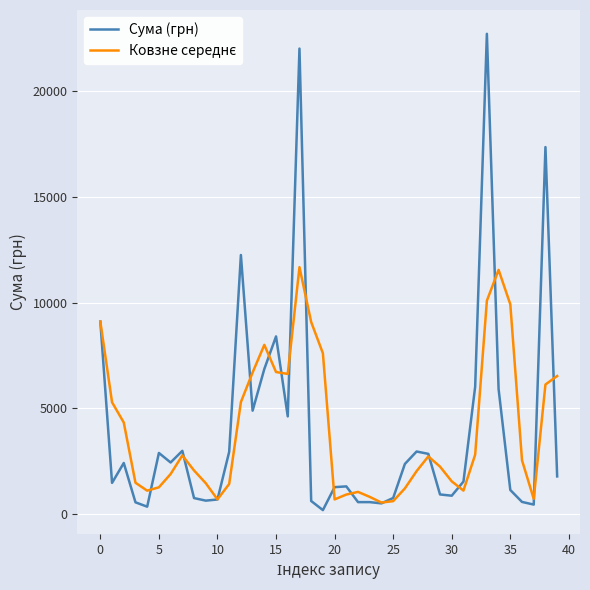

Is this an area chart (filled region under the line)?

No